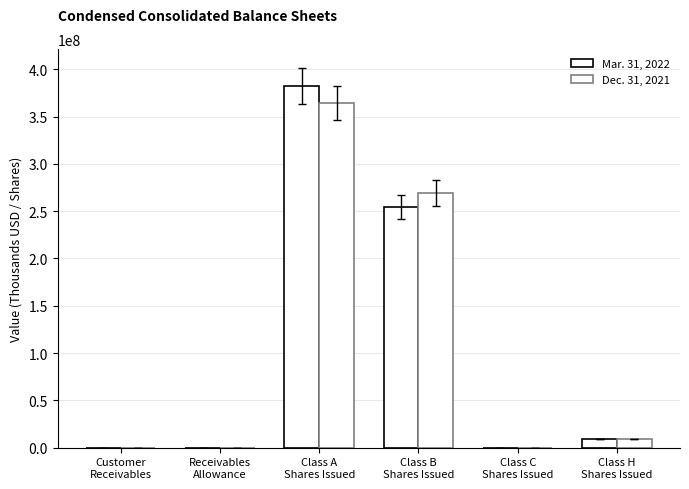

List the series in order of their peak value, lowest first.

Dec. 31, 2021, Mar. 31, 2022